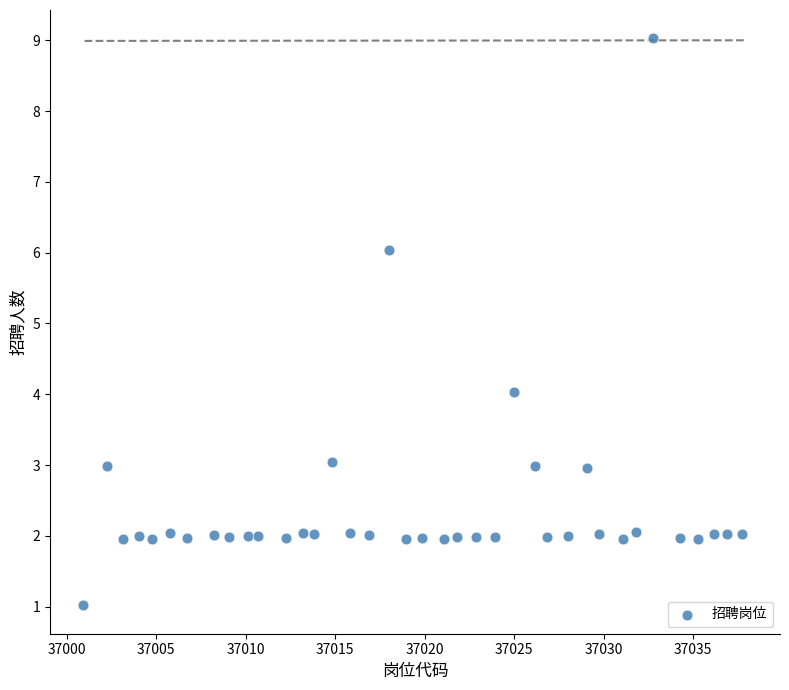

What is the range of X values (max minus min)?

36.8